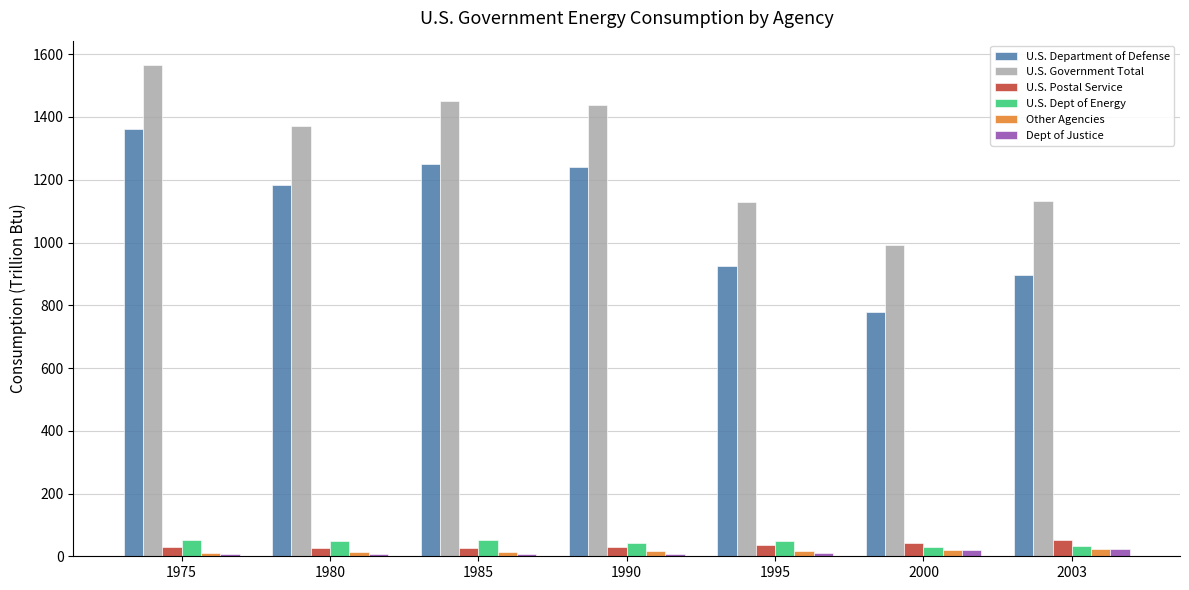

At how many categories does at least one series exceed 1467?

1